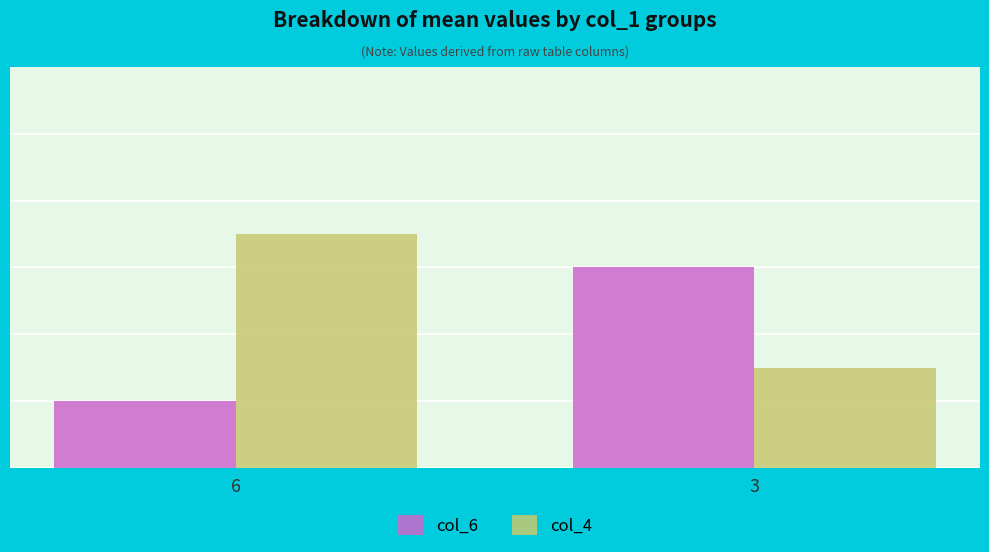

The col_4 series shows 7 at 6. True or false?

True